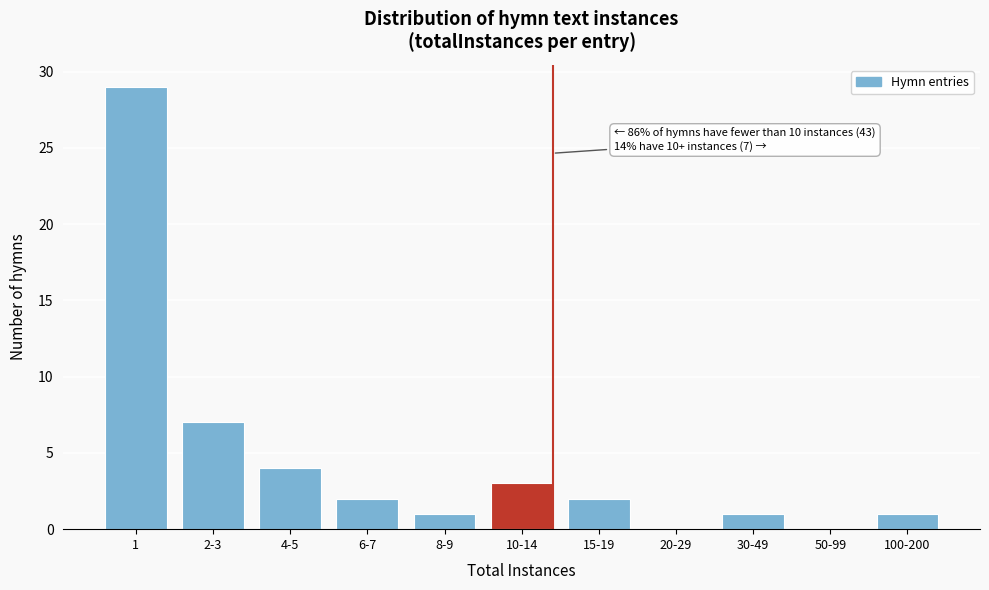

Reading left to right, what are all the values shown in this chart?

1=29	2-3=7	4-5=4	6-7=2	8-9=1	10-14=3	15-19=2	20-29=0	30-49=1	50-99=0	100-200=1